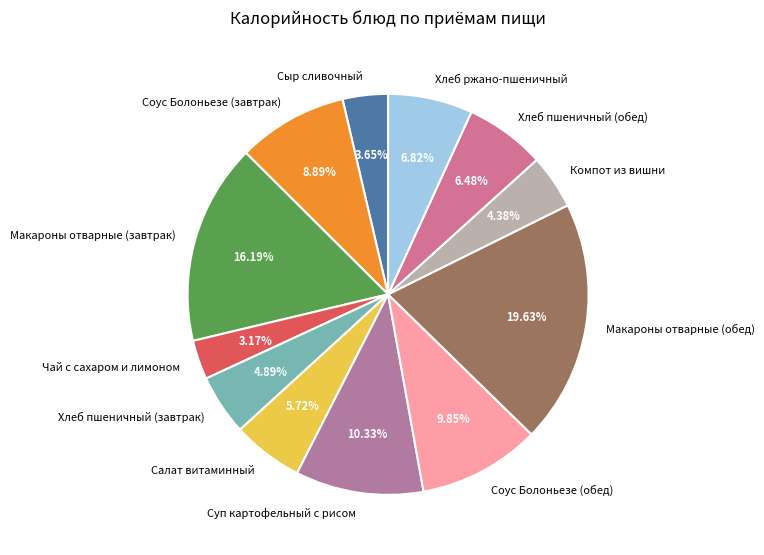

What portion of the pie excludes Хлеб пшеничный (завтрак)?

95.1%